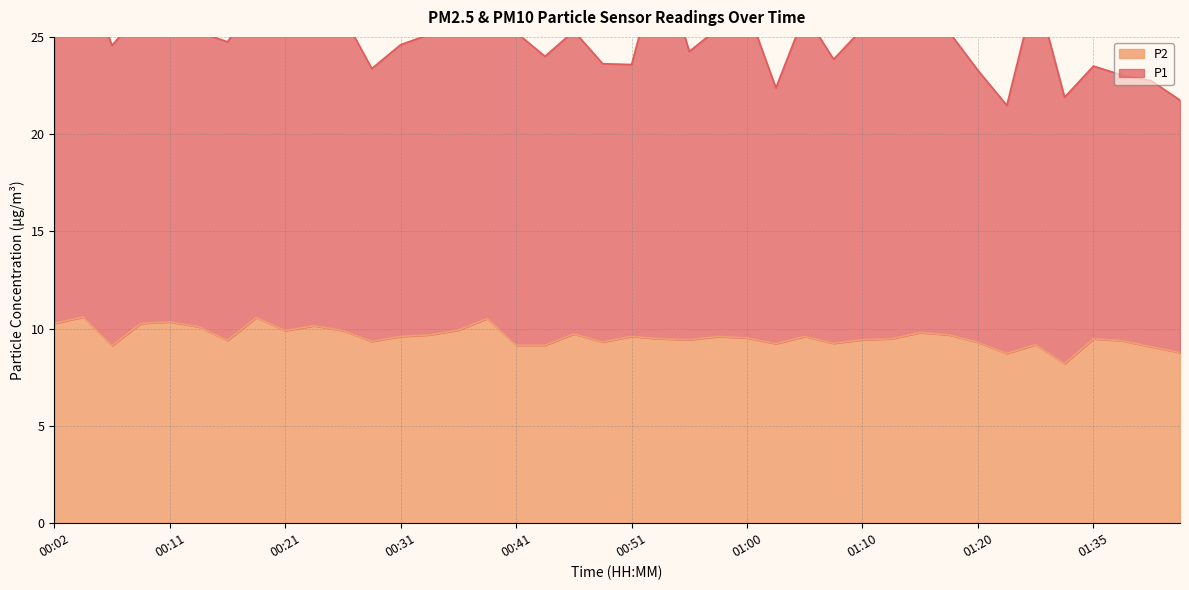

Reading right to left, list all the values displayed in this chart.

01:43=8.8	01:40=9.1	01:38=9.4	01:35=9.5	01:33=8.2	01:30=9.2	01:28=8.7	01:20=9.3	01:17=9.7	01:15=9.8	01:12=9.5	01:10=9.4	01:08=9.2	01:05=9.6	01:03=9.2	01:00=9.5	00:58=9.6	00:55=9.4	00:53=9.5	00:51=9.6	00:48=9.3	00:46=9.7	00:43=9.2	00:41=9.2	00:38=10.5	00:36=9.9	00:33=9.7	00:31=9.6	00:29=9.3	00:26=9.9	00:24=10.2	00:21=9.9	00:19=10.6	00:16=9.4	00:14=10.1	00:11=10.3	00:09=10.3	00:07=9.1	00:04=10.6	00:02=10.3